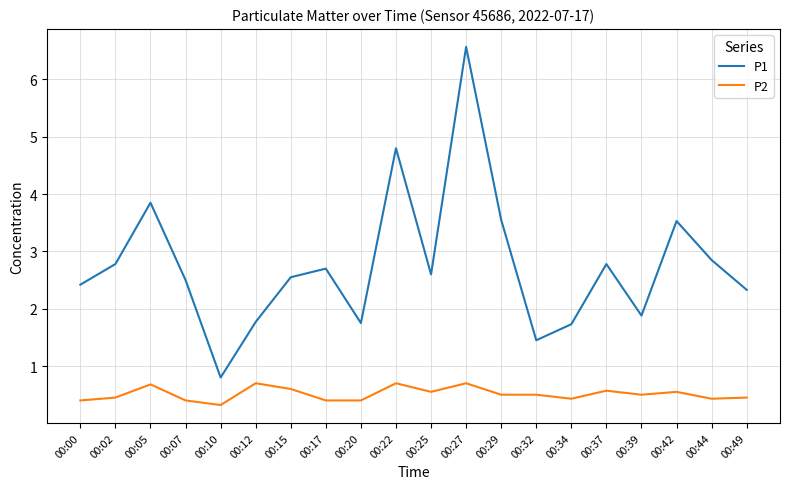

What is the difference between the highest and lowest values at 00:02?

2.3